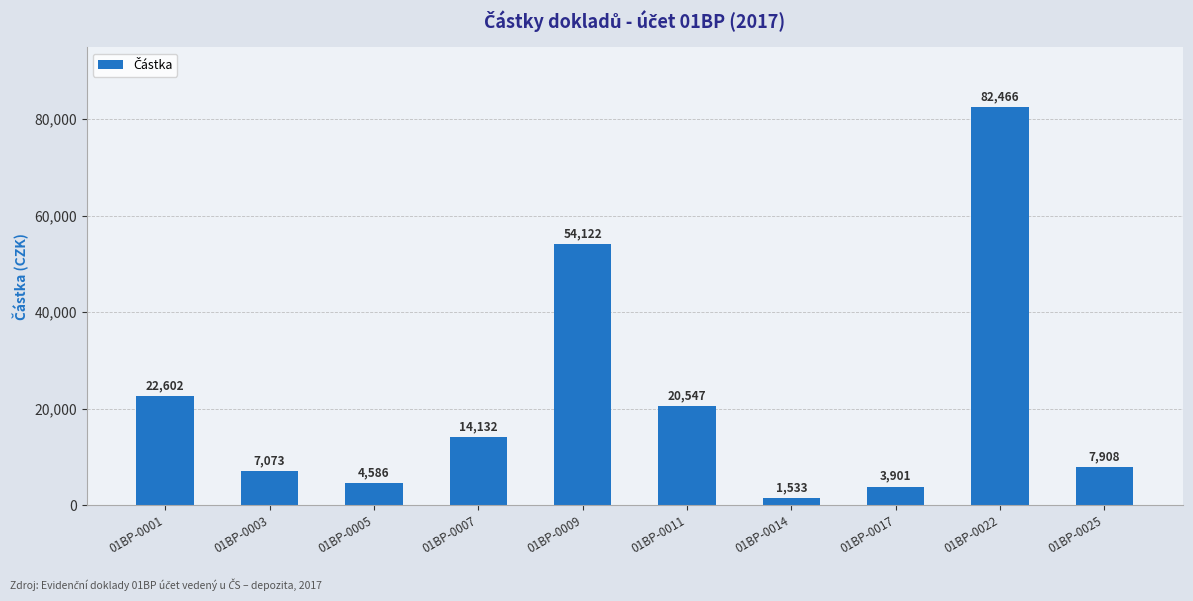

How many data points are less than 14132?

5